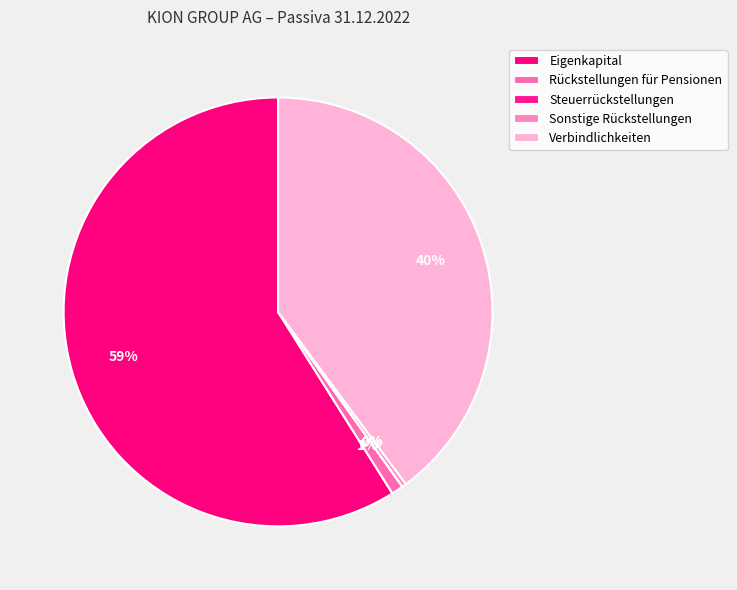

Between Eigenkapital and Sonstige Rückstellungen, which is larger?

Eigenkapital